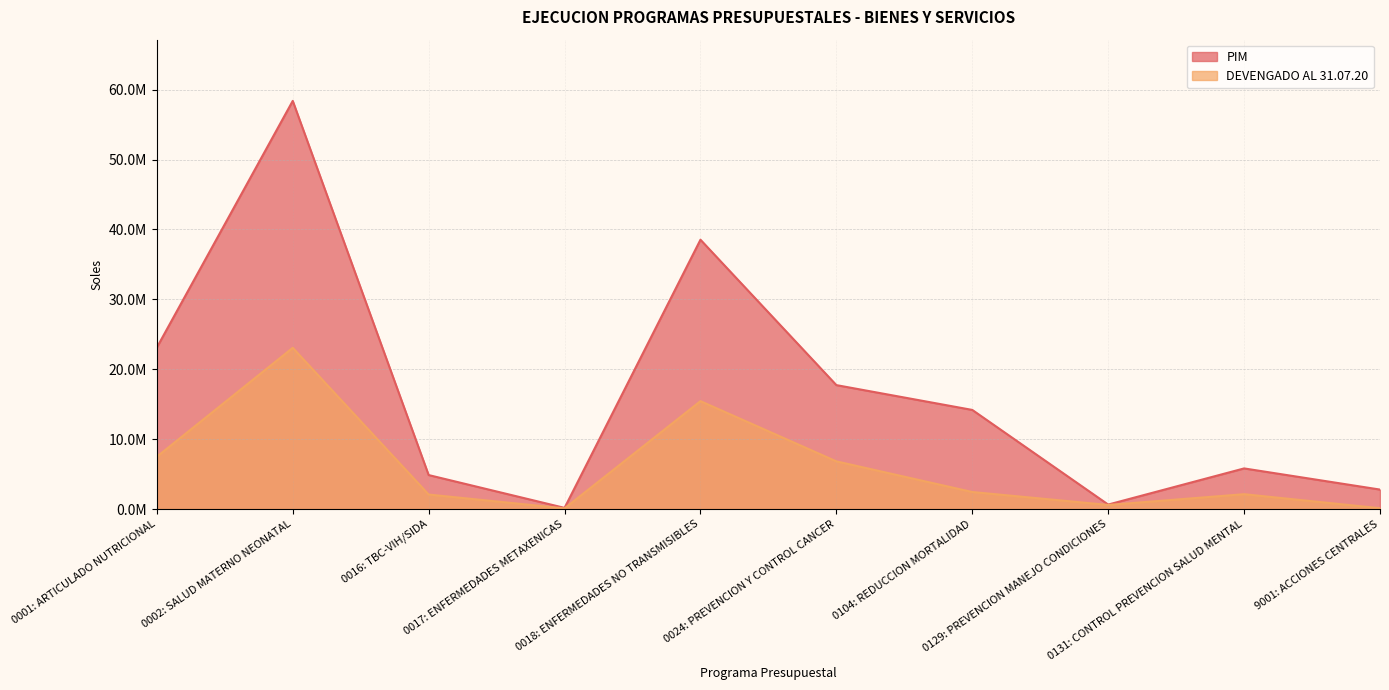

In DEVENGADO AL 31.07.20, how many points are higher than both neighbors (excluding endpoints)?

3